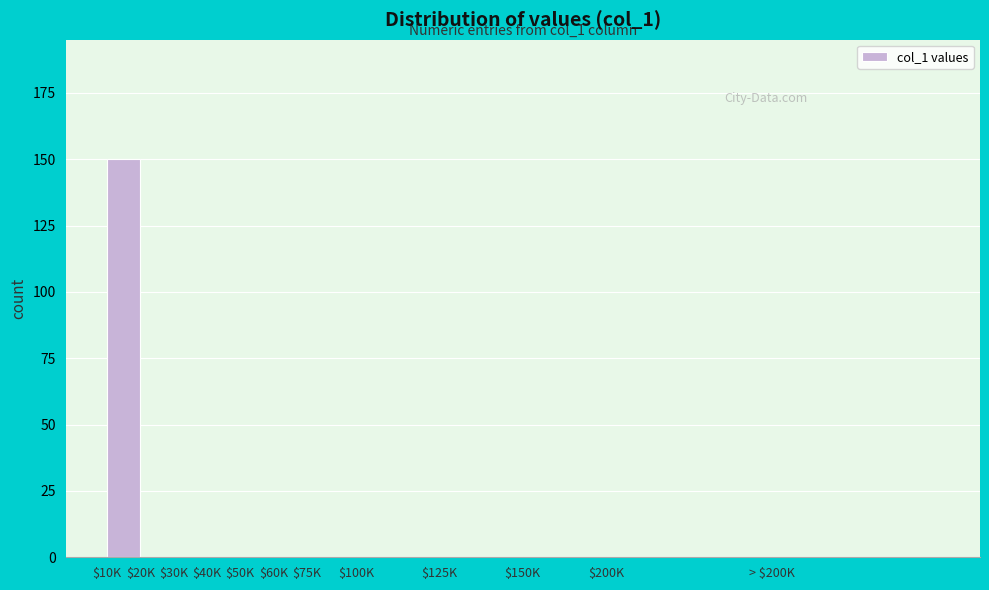

At which category does the chart reach its peak across all series?

$10K